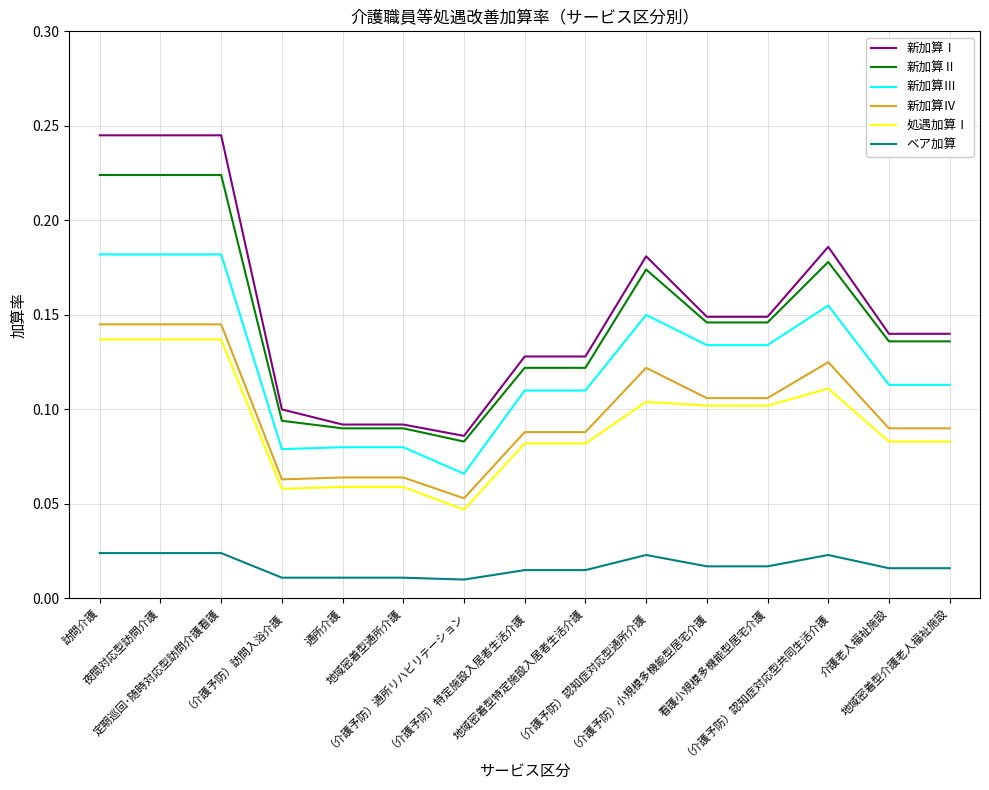

Which series has the widest spread of values?

新加算Ⅰ